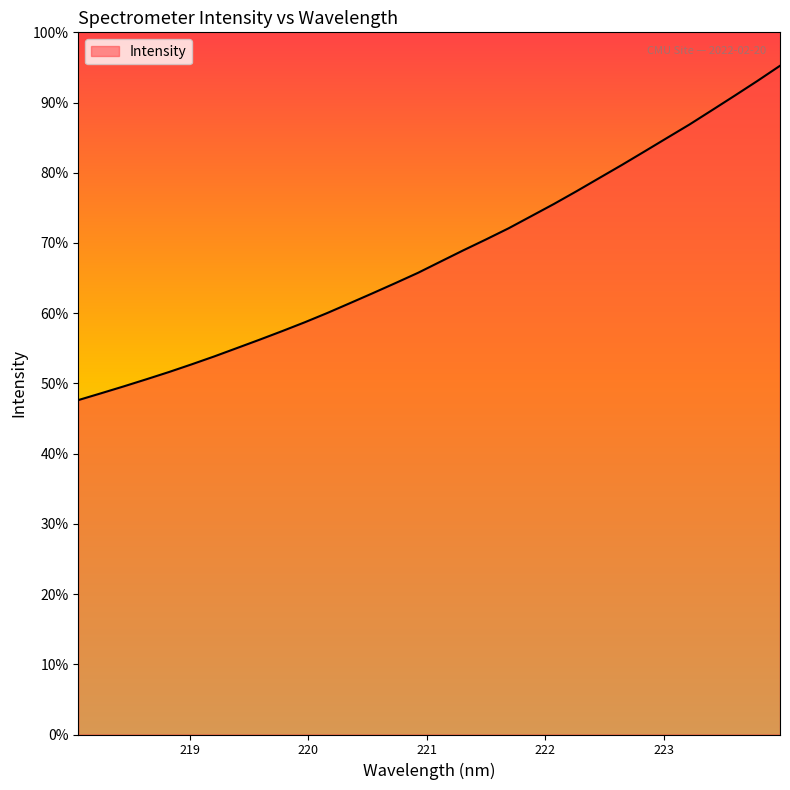

At which label is the value closest to 2556?

221.6902